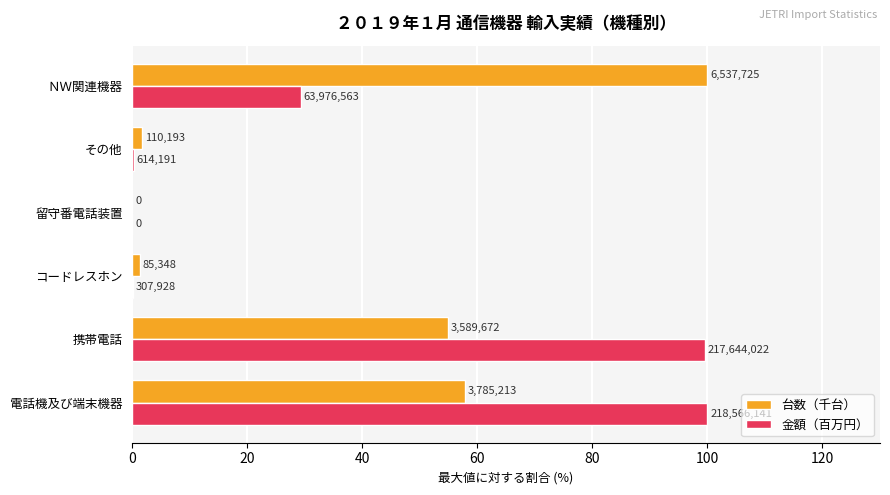

What is the difference between the maximum and minimum values in the 台数（千台） series?

100.0